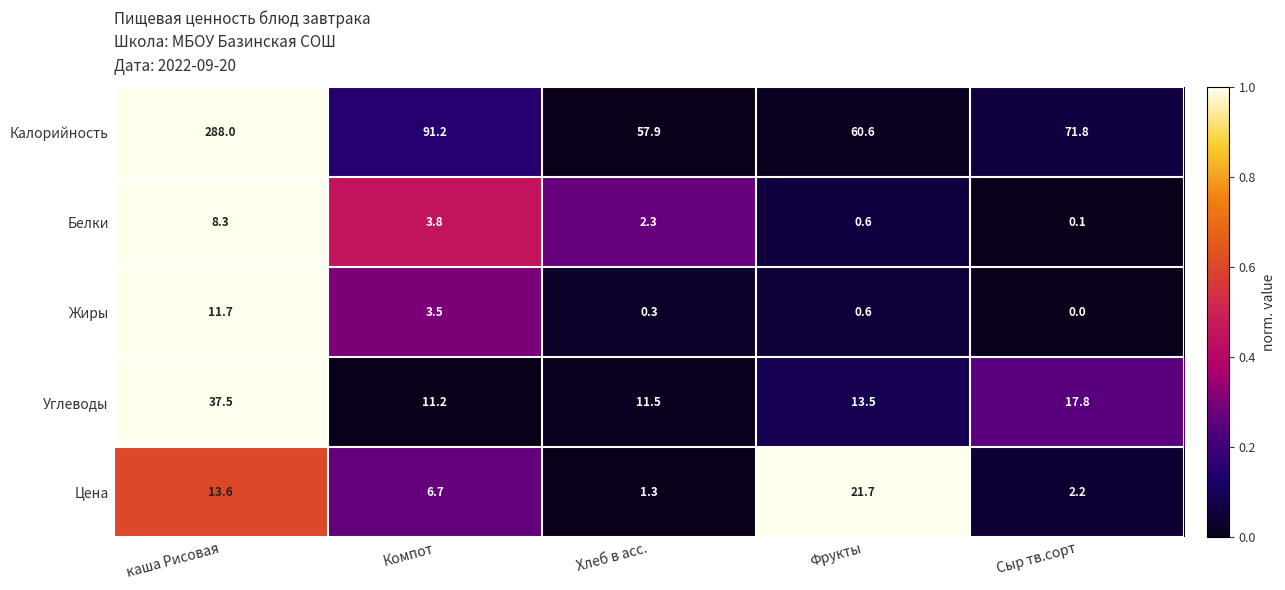

What is the approximate value of Калорийность at каша Рисовая?

288.0